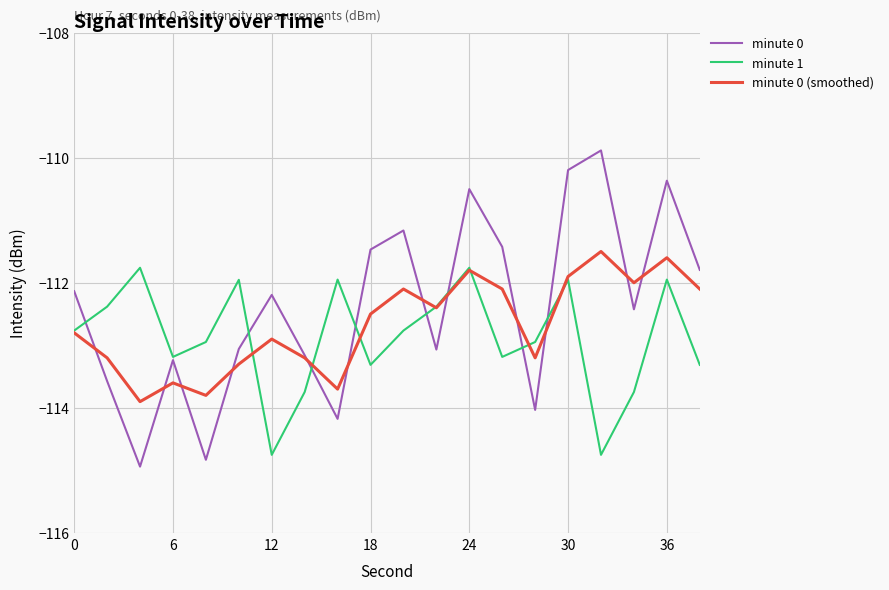

What is the minimum value for minute 0?

-114.9